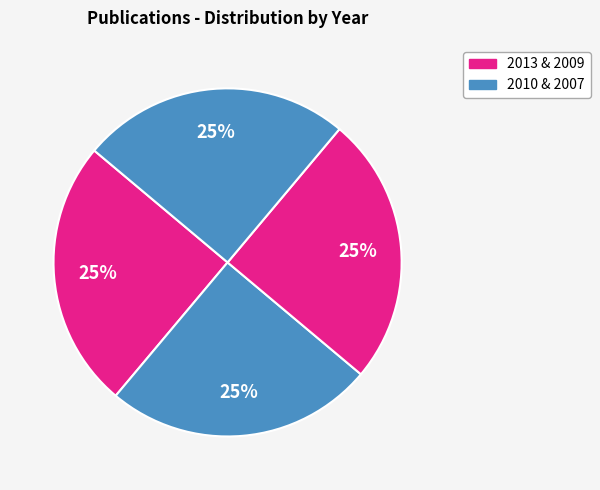

How many segments does this pie chart have?

4